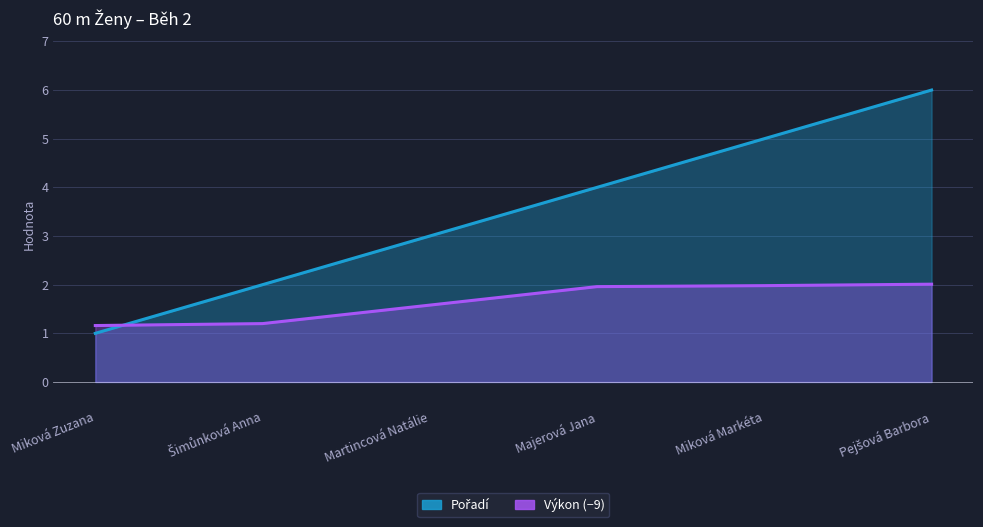

Between which two adjacent categories do Pořadí and Výkon first intersect?

Miková Zuzana and Šimůnková Anna